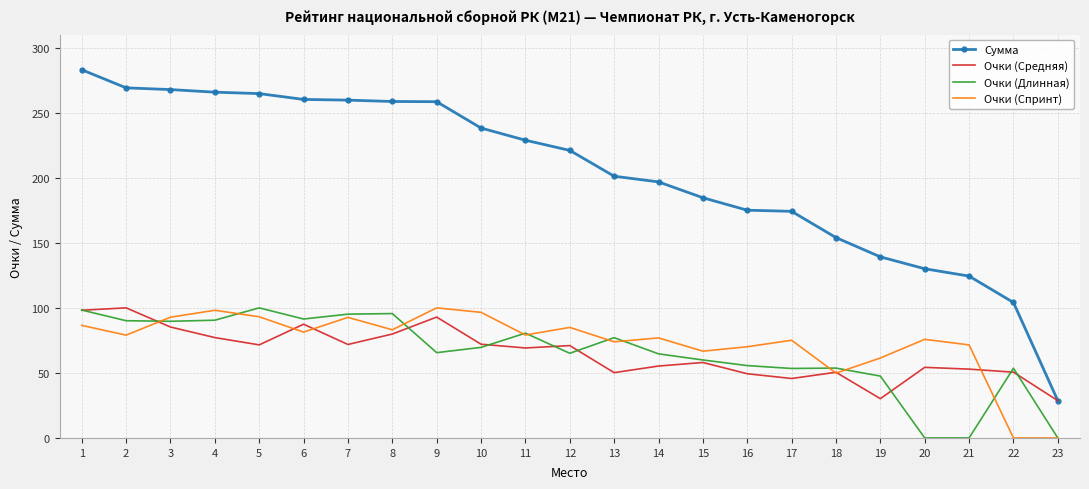

The value of Очки (Спринт) at 18 is 49.8. True or false?

True